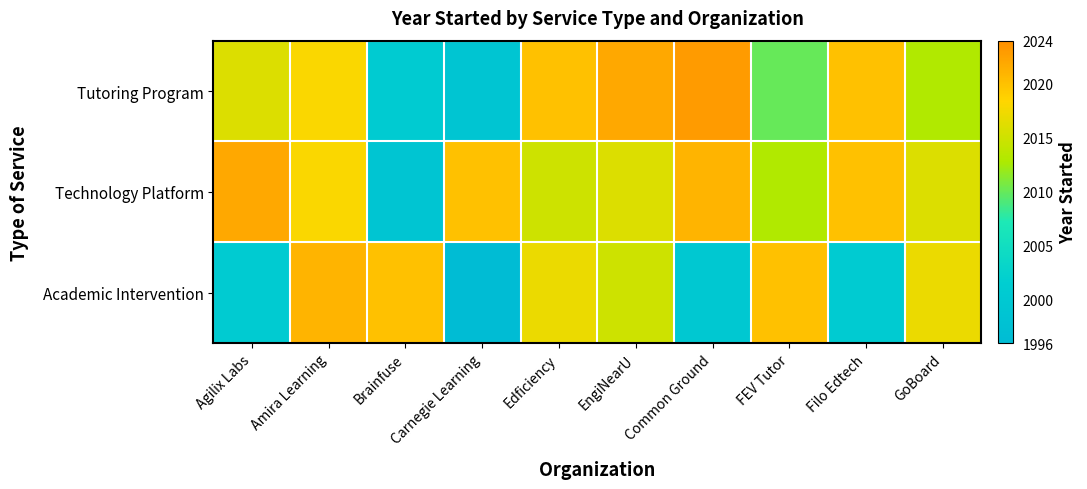

Reading left to right, transcribe all the data shown in this chart.

Tutoring Program: Agilix Labs=2016	Amira Learning=2018	Brainfuse=2001	Carnegie Learning=1999	Edficiency=2020	EngiNearU=2022	Common Ground=2023	FEV Tutor=2010	Filo Edtech=2020	GoBoard=2013
Technology Platform: Agilix Labs=2022	Amira Learning=2018	Brainfuse=1999	Carnegie Learning=2020	Edficiency=2015	EngiNearU=2016	Common Ground=2021	FEV Tutor=2013	Filo Edtech=2020	GoBoard=2016
Academic Intervention: Agilix Labs=2001	Amira Learning=2021	Brainfuse=2020	Carnegie Learning=1986	Edficiency=2017	EngiNearU=2015	Common Ground=2000	FEV Tutor=2020	Filo Edtech=2001	GoBoard=2017